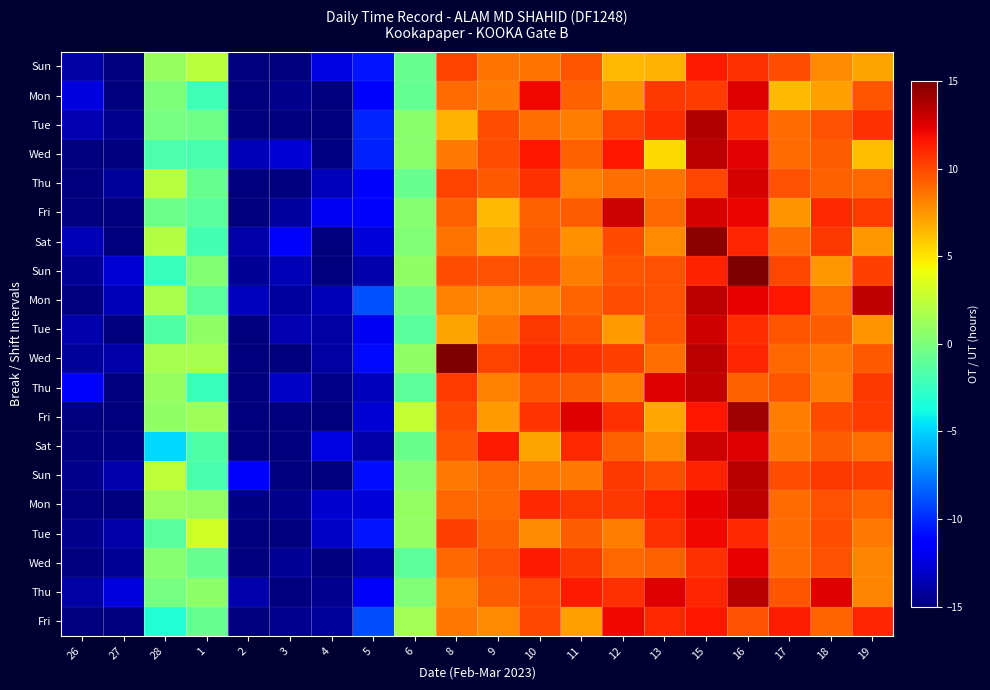

At how many categories does at least one series exceed -16?

20